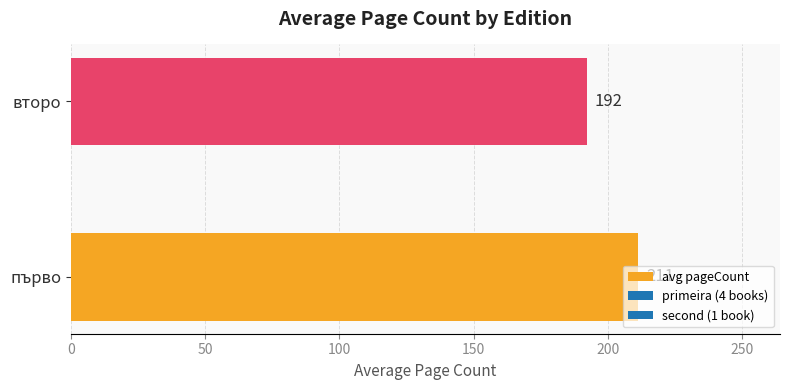

Are the bars grouped side by side (vs. stacked)?

No